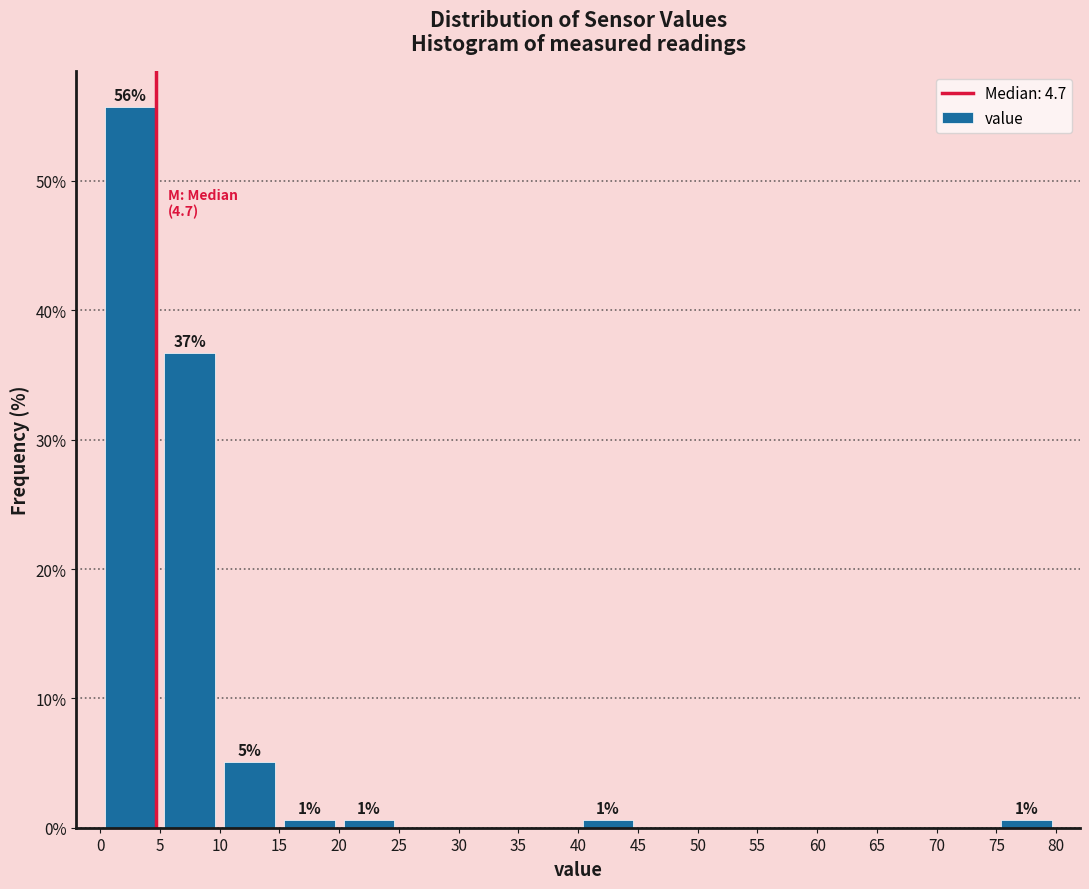

Which range on the x-axis has the tallest bar?

0 to 5